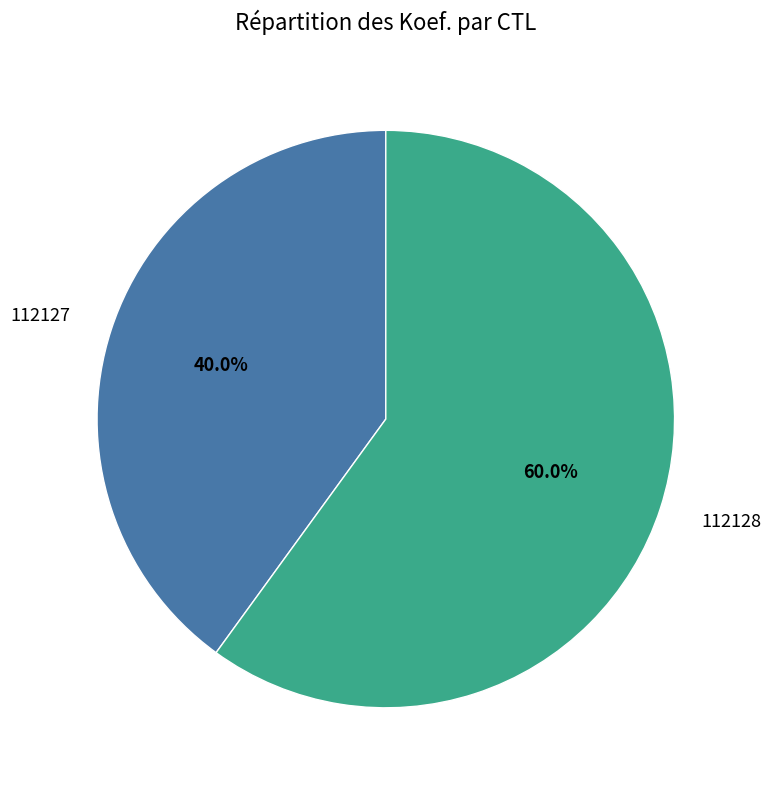

How many slices are in this pie chart?

2